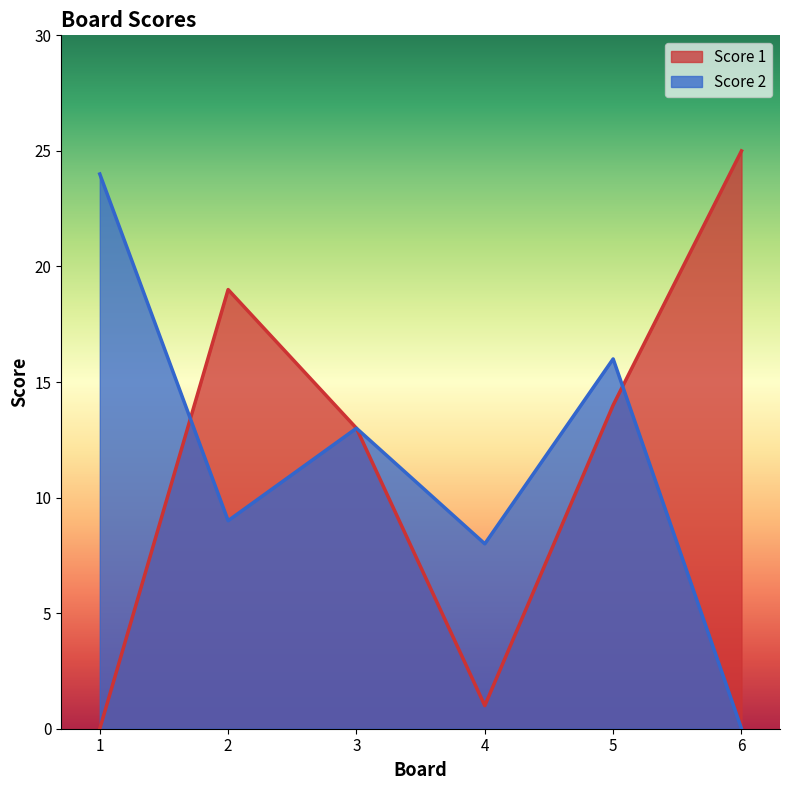

How many lines are shown in the chart?

2